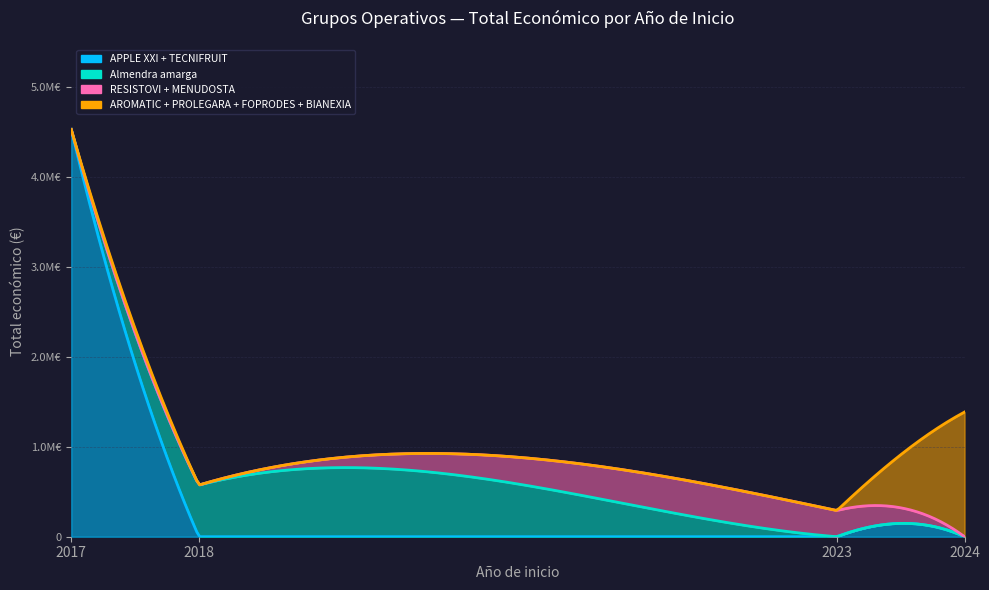

At which category does the chart reach its peak across all series?

2017